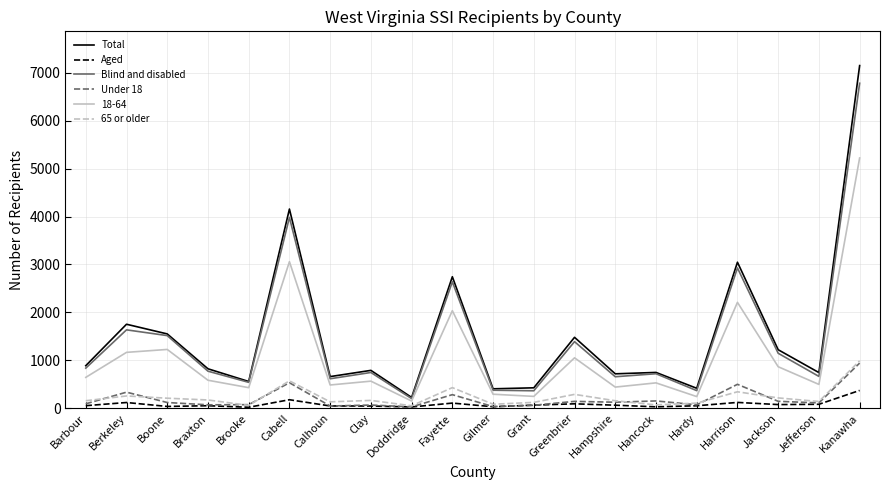

Between Cabell and Greenbrier, which series saw the biggest shift?

Total